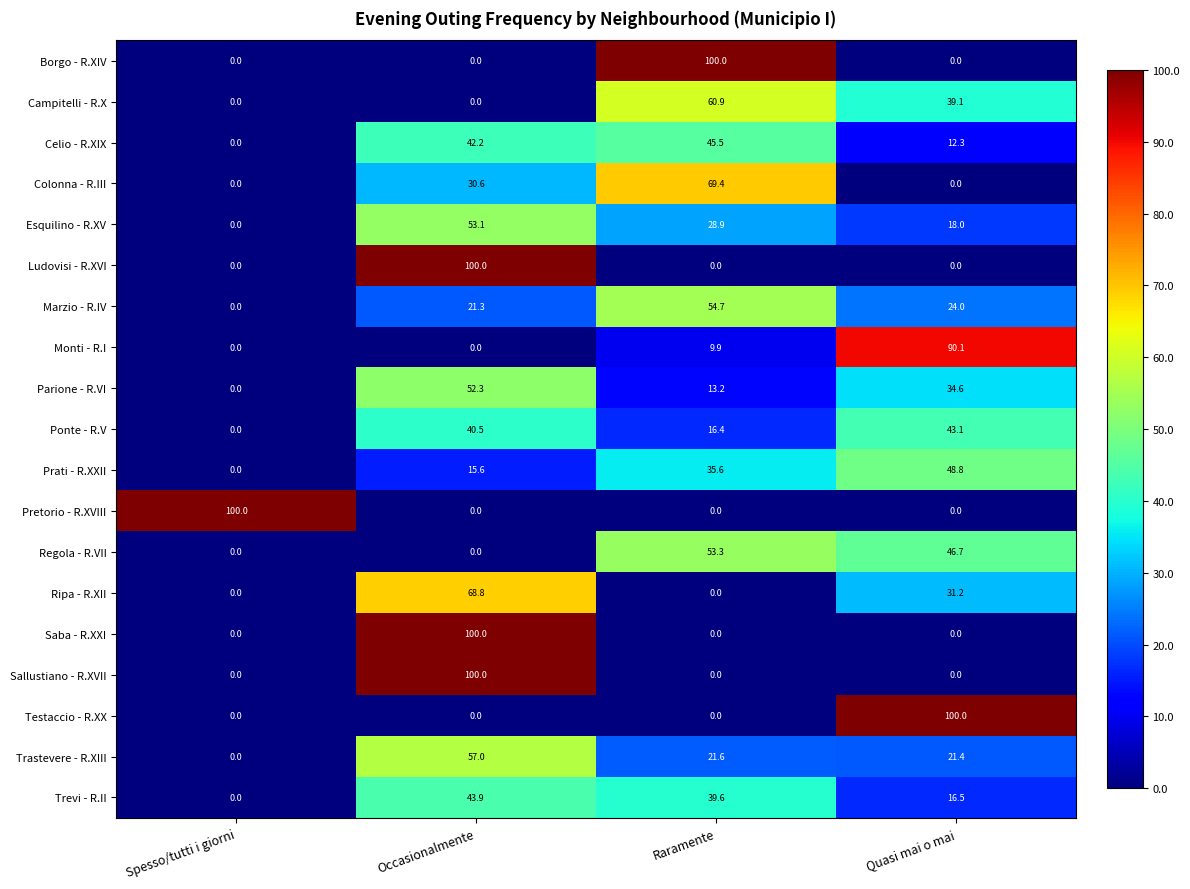

At which label is Ponte - R.V closest to 21?

Raramente